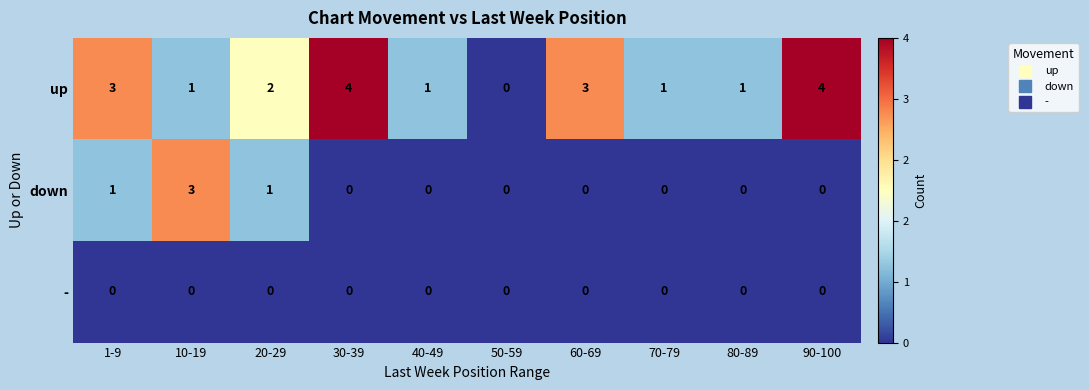

Between 60-69 and 70-79, which series saw the biggest shift?

up